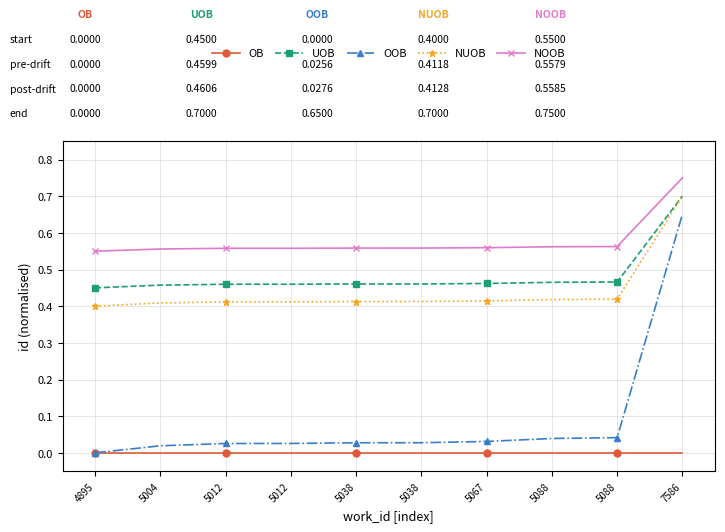

True or false: NUOB and NOOB intersect in this chart.

False